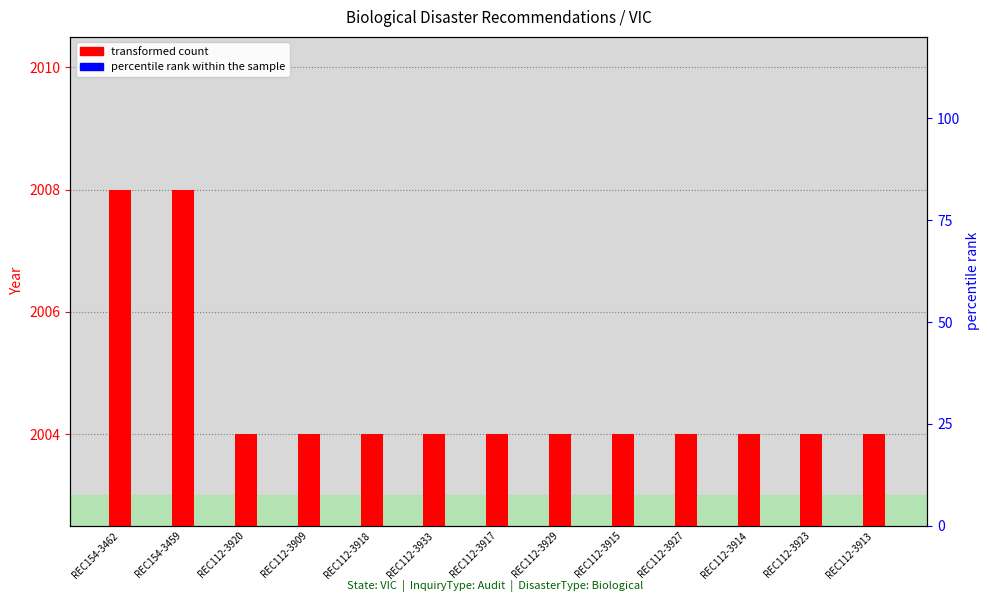

Rank the categories by transformed count value from highest to lowest.

REC154-3462, REC154-3459, REC112-3920, REC112-3909, REC112-3918, REC112-3933, REC112-3917, REC112-3929, REC112-3915, REC112-3927, REC112-3914, REC112-3923, REC112-3913